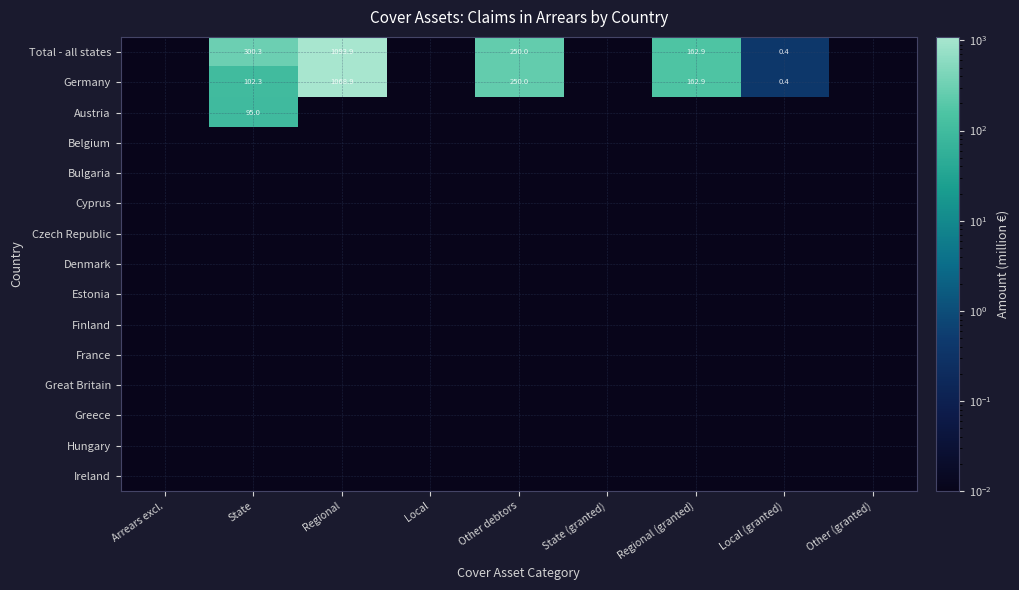

What is the difference between the maximum and minimum values in the Austria series?

95.0